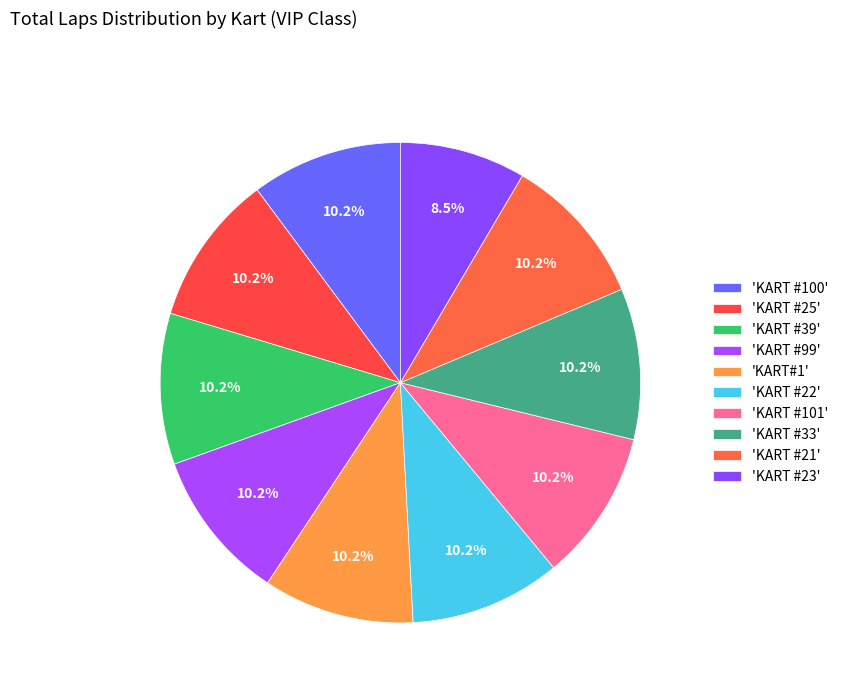

Does any single category account for the majority?

No